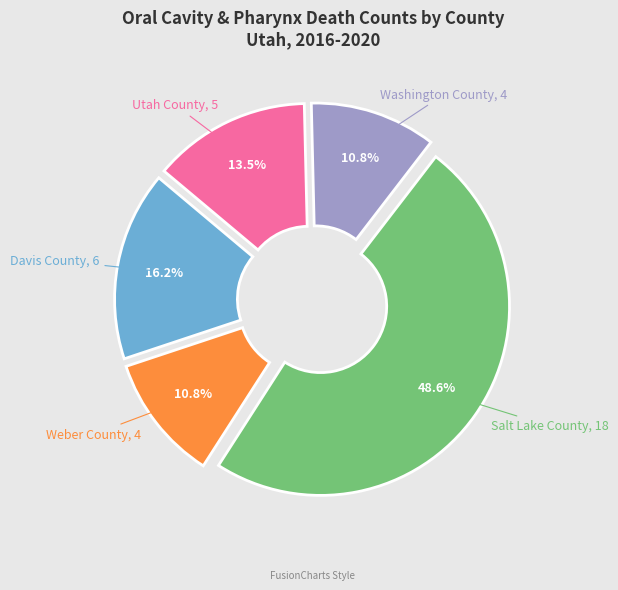

Does any single category account for the majority?

No